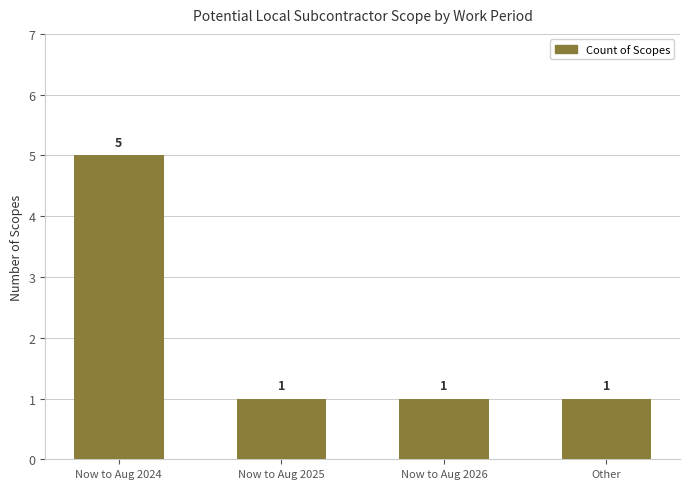

How many values are between 1 and 5?

4